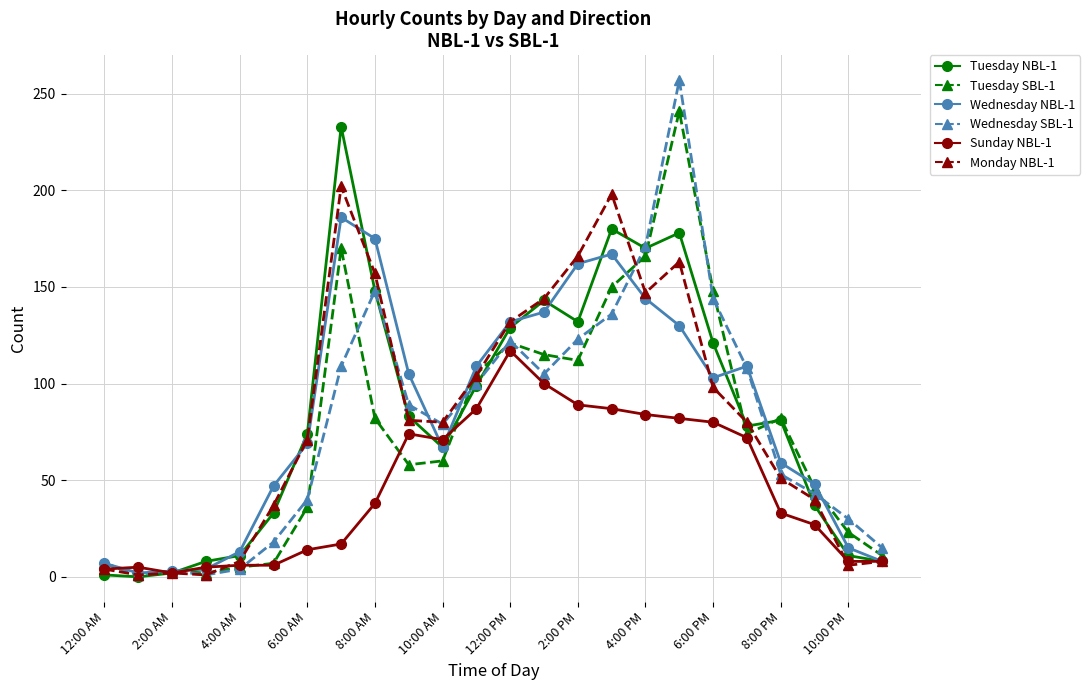

Which series has the largest range (max minus min)?

Wednesday SBL-1